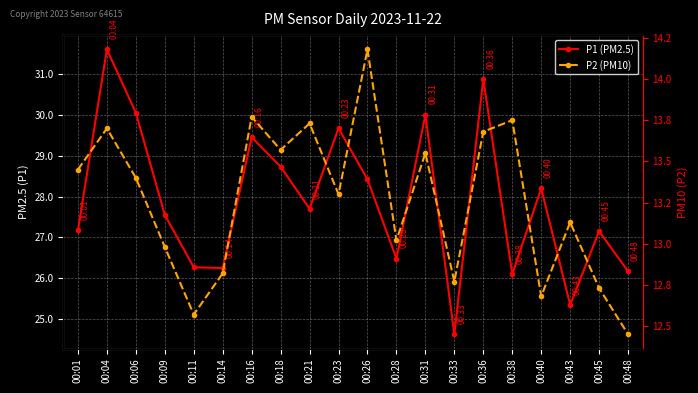

Does the chart display data point markers on the line(s)?

Yes